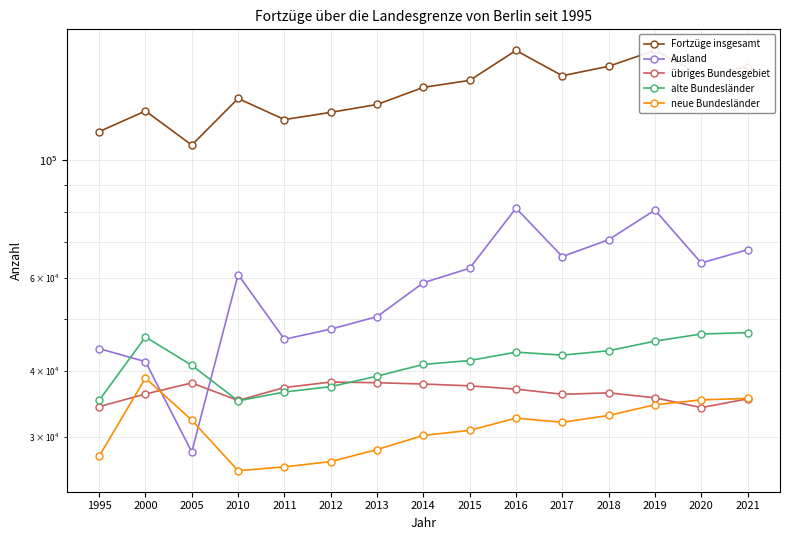

At which label is Fortzüge insgesamt closest to 134197?

2010